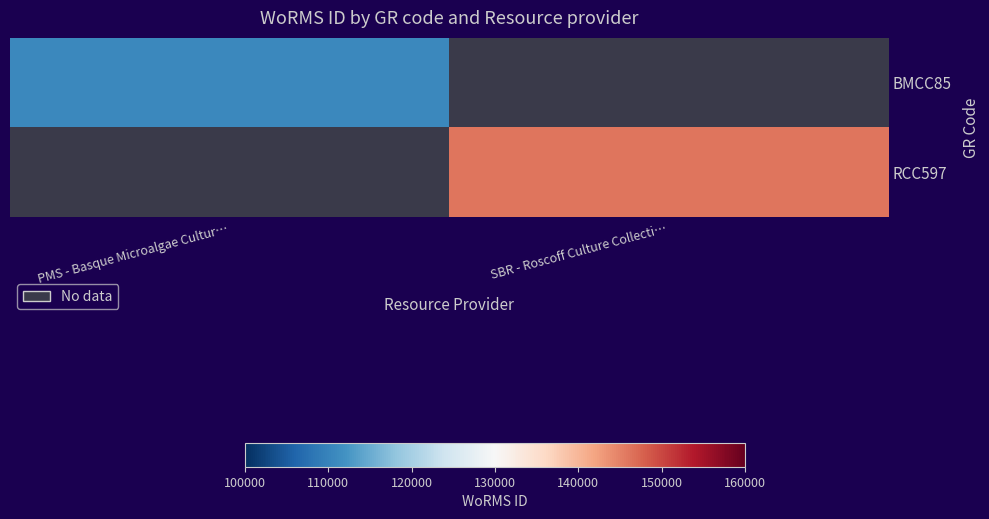

Which category has the highest value in the RCC597 series?

PMS - Basque Microalgae Cultur…